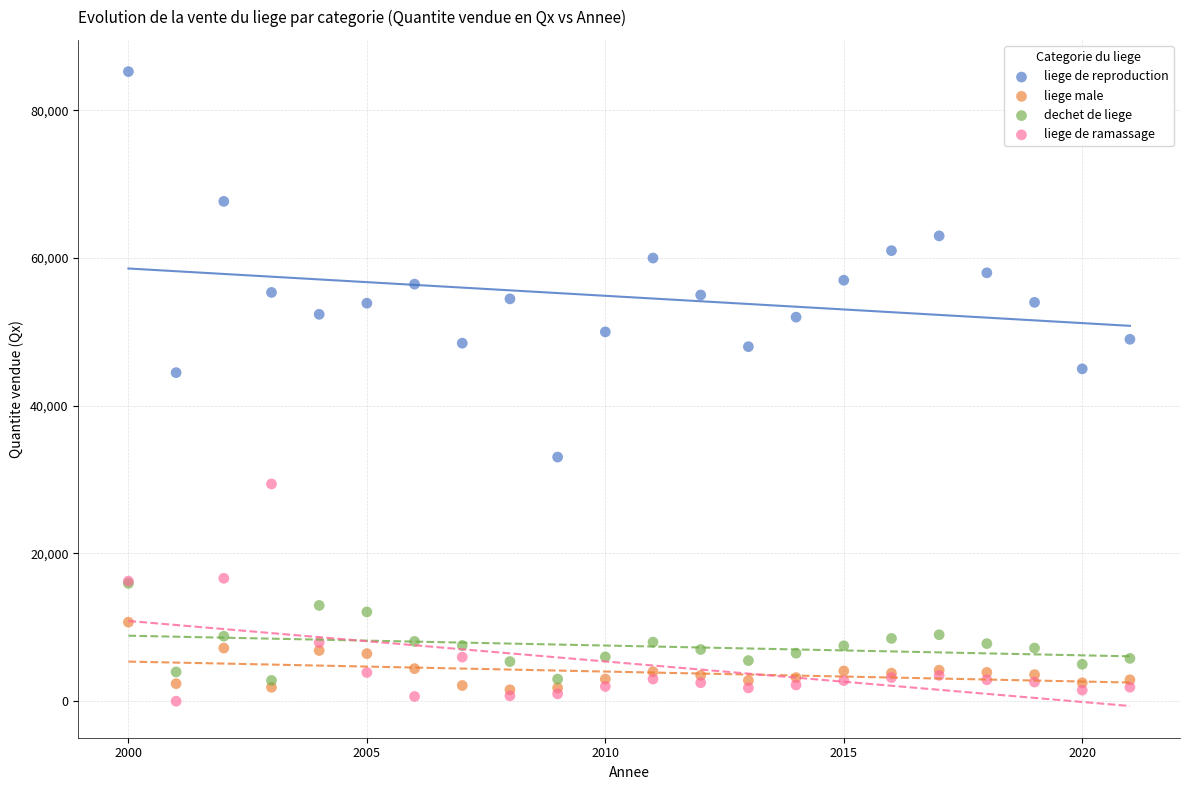

Which series has the largest Y range (max minus min)?

liege de reproduction